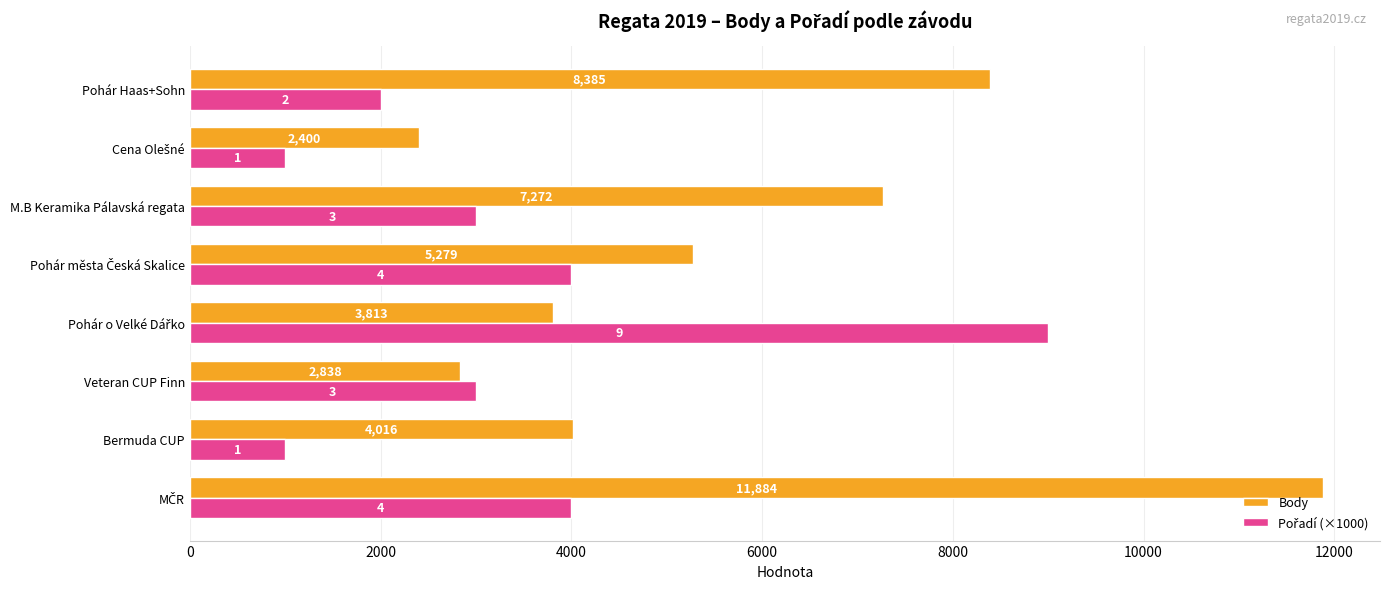

At how many categories does at least one series exceed 5536?

4